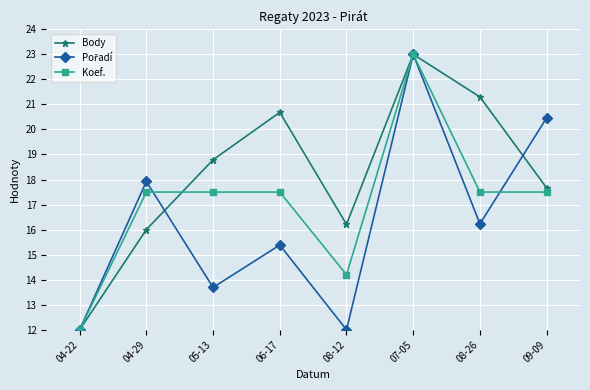

At which category does Body reach its first local peak?

06-17